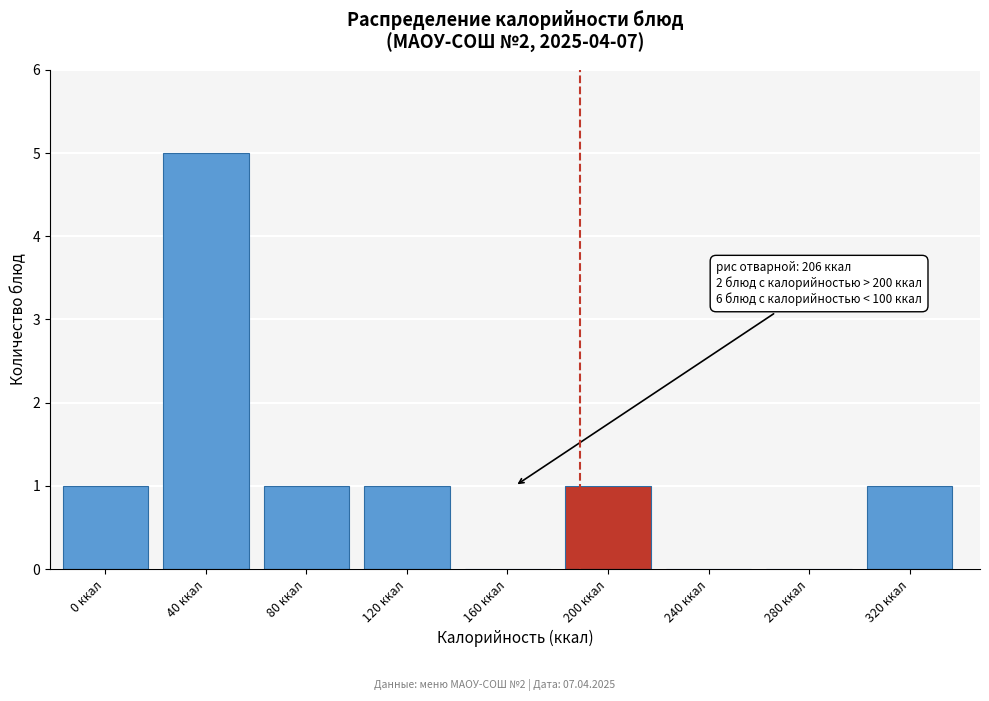

Reading left to right, what are all the values shown in this chart?

0 ккал=1	40 ккал=5	80 ккал=1	120 ккал=1	160 ккал=0	200 ккал=1	240 ккал=0	280 ккал=0	320 ккал=1